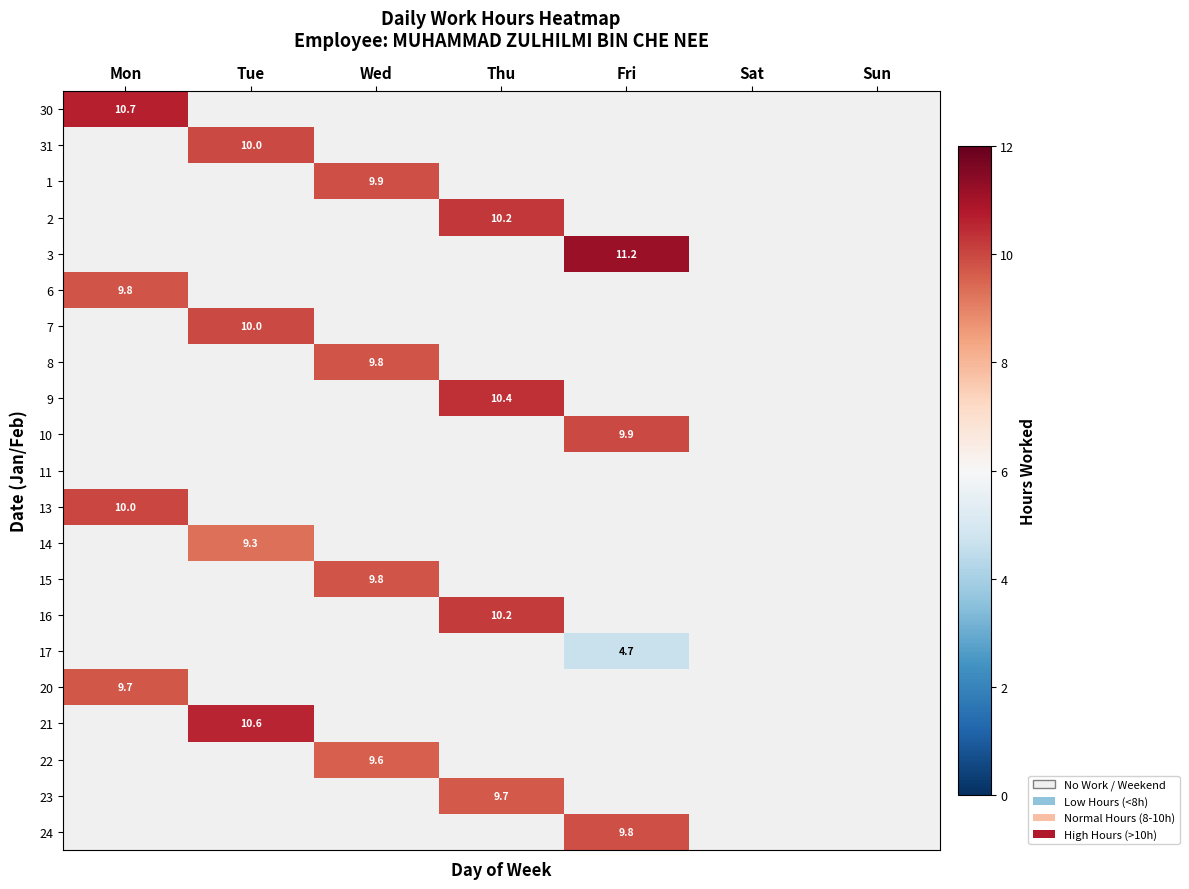

True or false: 31 has a value of 4.5 at Tue.

False